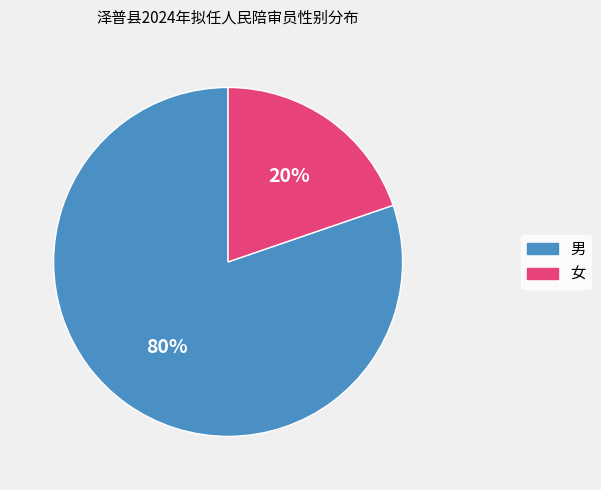

What percentage is the 男 slice, to the nearest percent?

80%